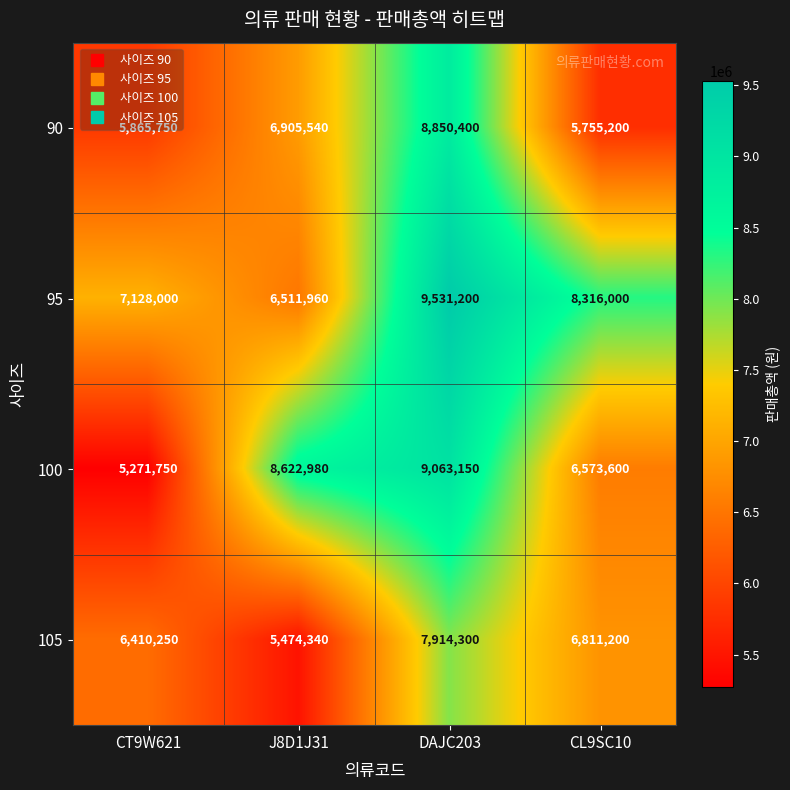

Which series has the largest total across all categories?

95